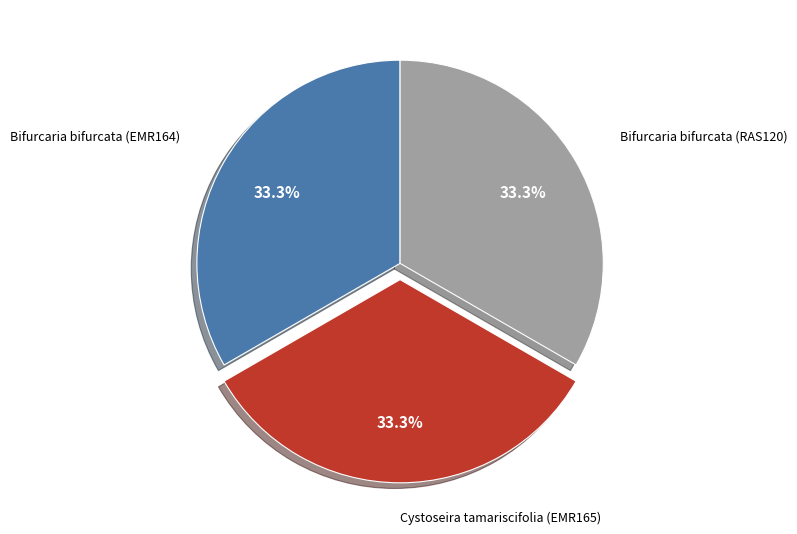

Does any single category account for the majority?

No